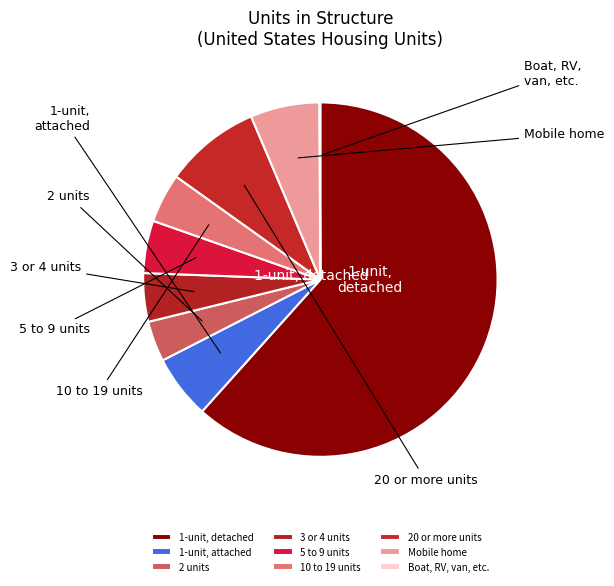

Count the number of slices in the pie.

9